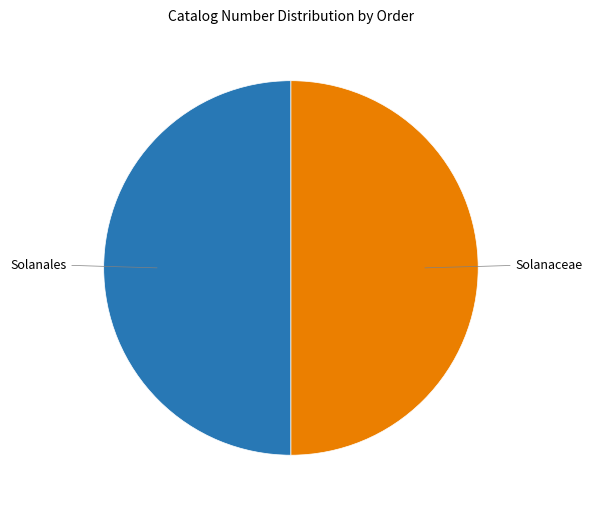

True or false: Solanales accounts for 50% of the total.

True